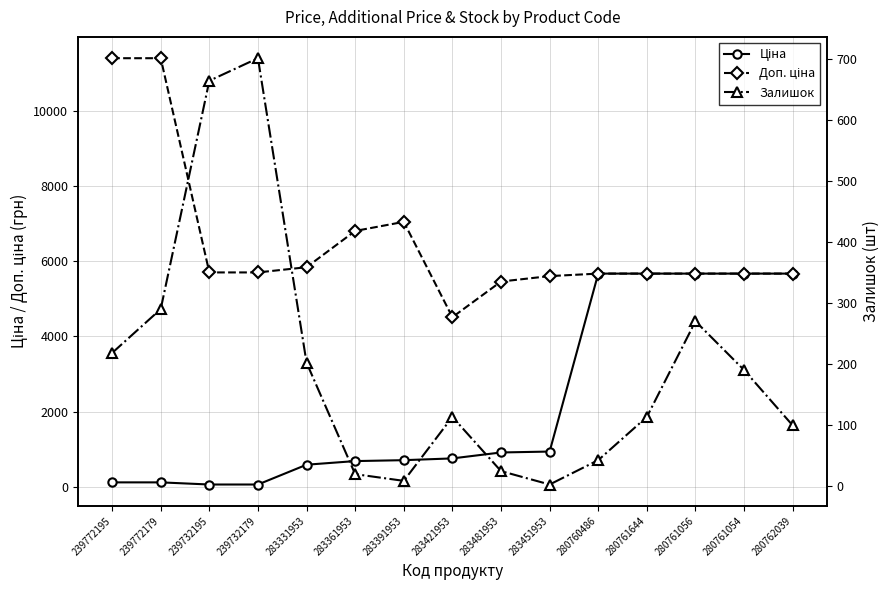

True or false: Залишок and Доп. ціна intersect in this chart.

False